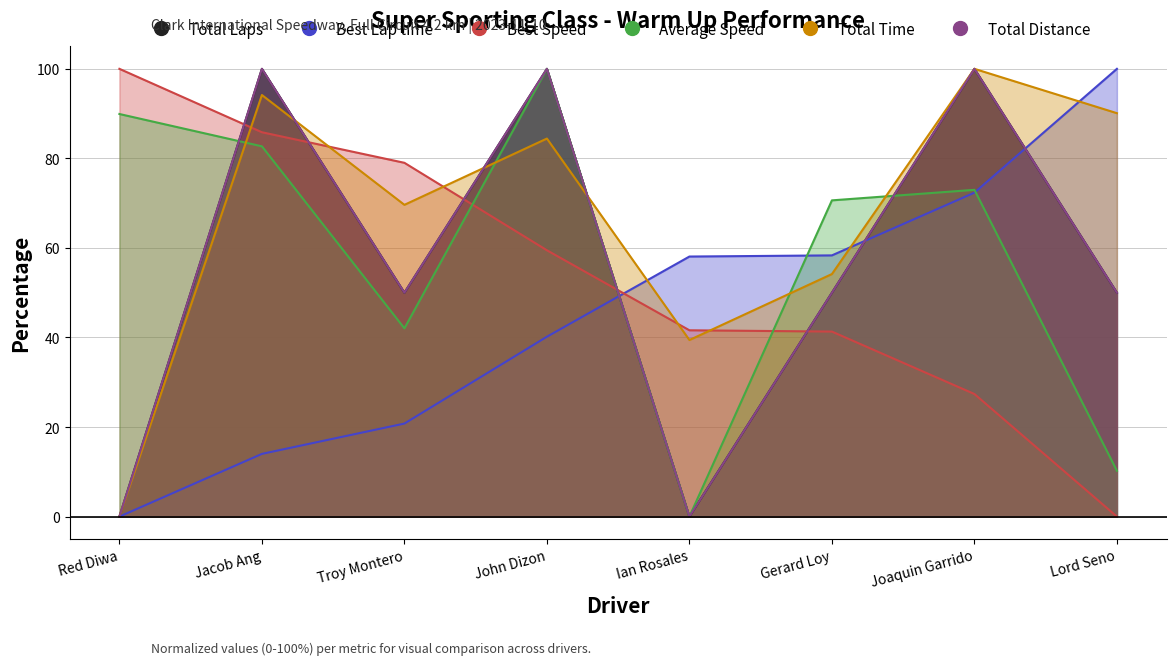

Is the value of Total Distance at Joaquin Garrido greater than the value of Total Laps at John Dizon?

No